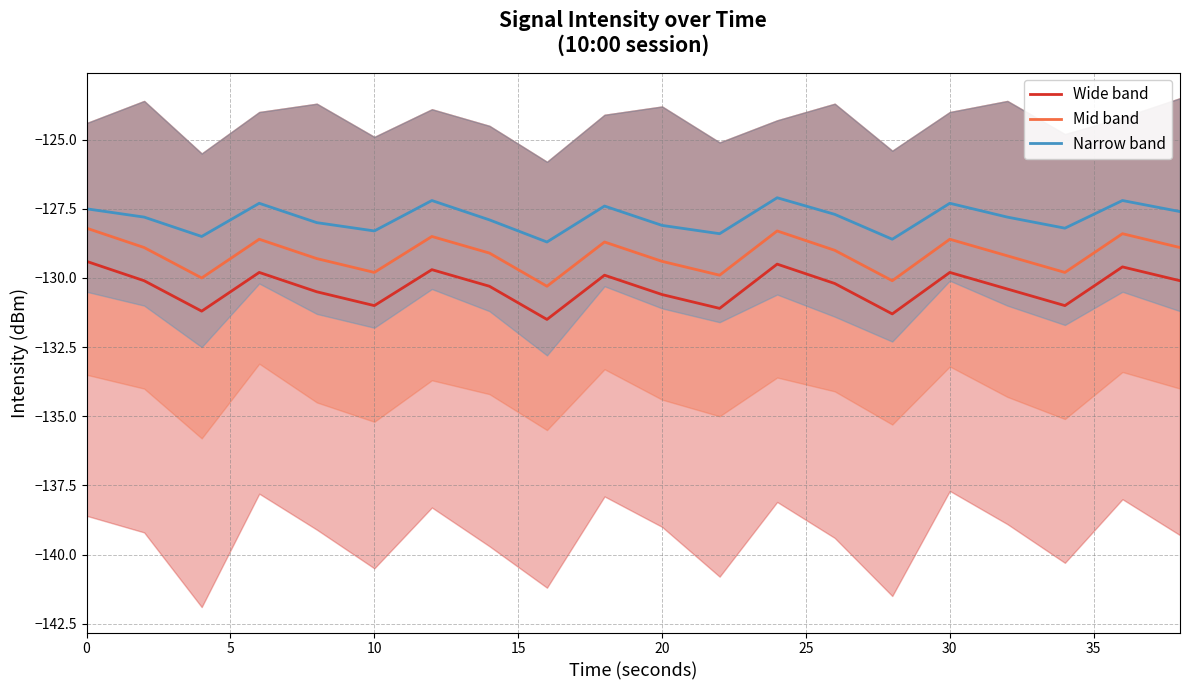

What is the average value of the Peak range (mid) series?

-129.2